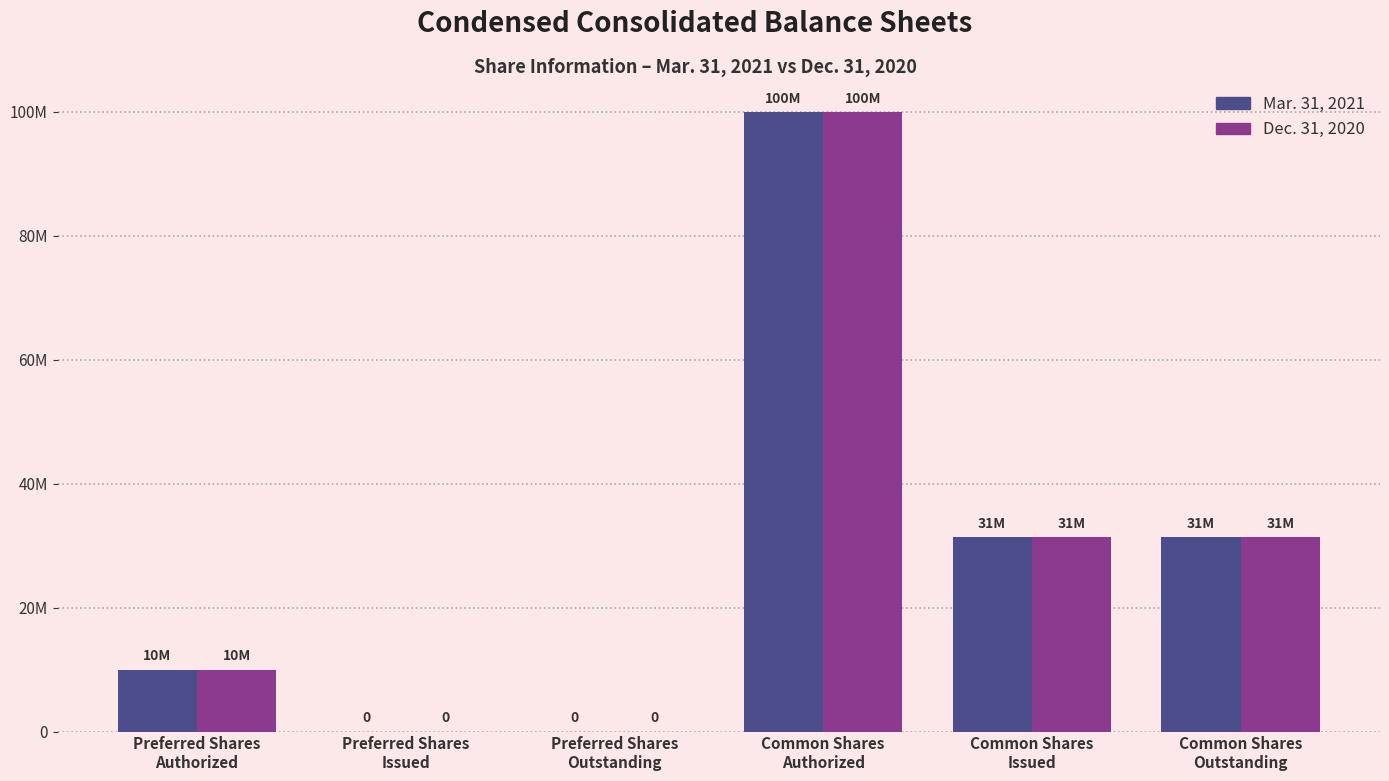

Is the value of Mar. 31, 2021 at Preferred Shares
Authorized greater than the value of Dec. 31, 2020 at Preferred Shares
Issued?

Yes